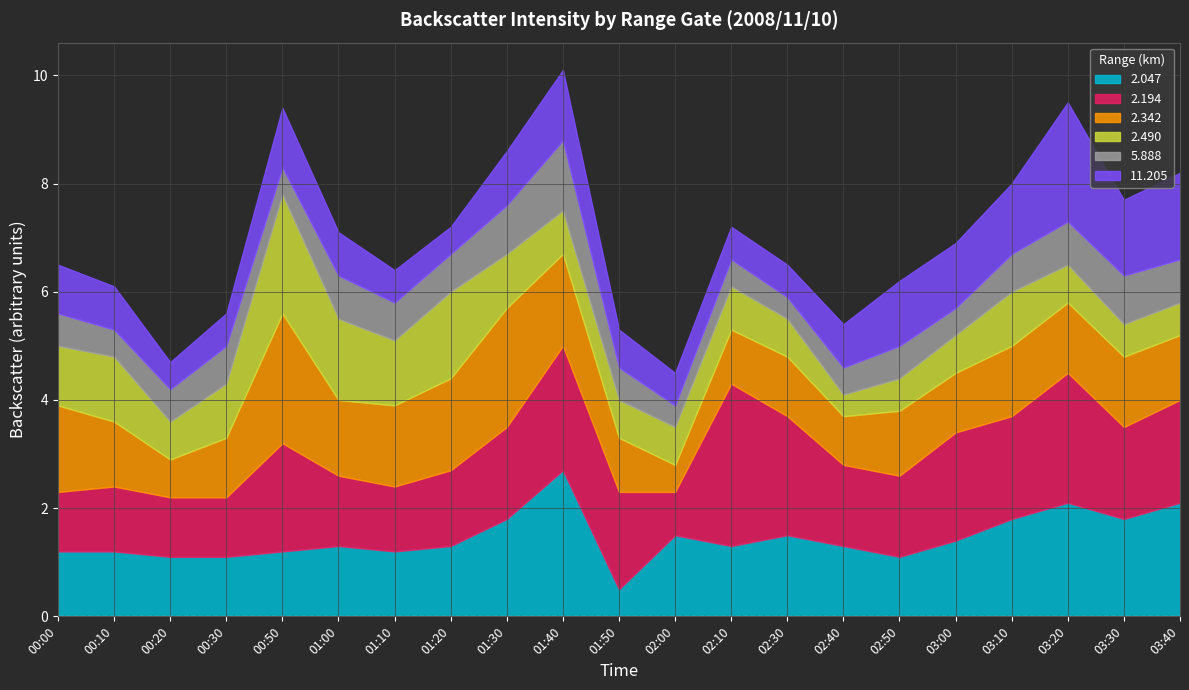

What is the sum of the 5.888 values at 00:00 and 03:40?

1.4